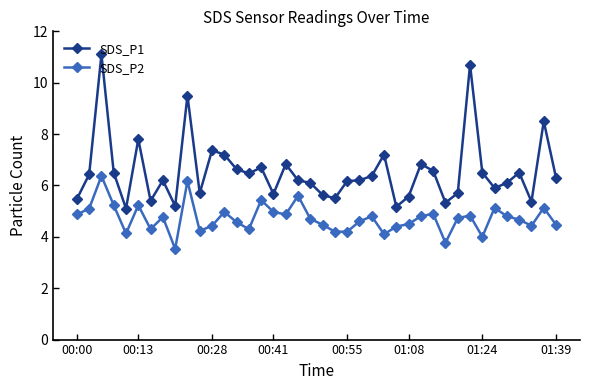

What is the value of the SDS_P1 point at the 37th from the left?

6.5